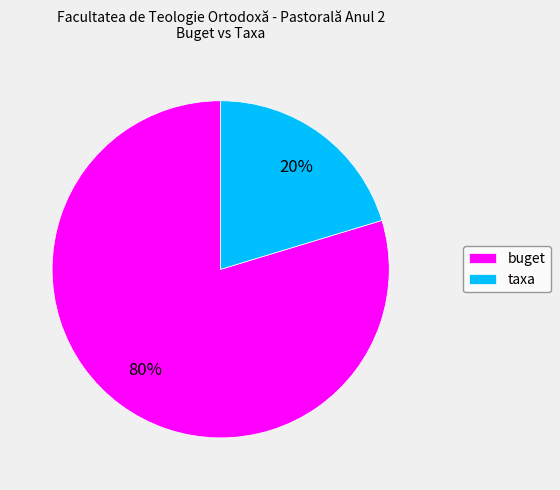

Combined, do taxa and buget account for over 50%?

Yes